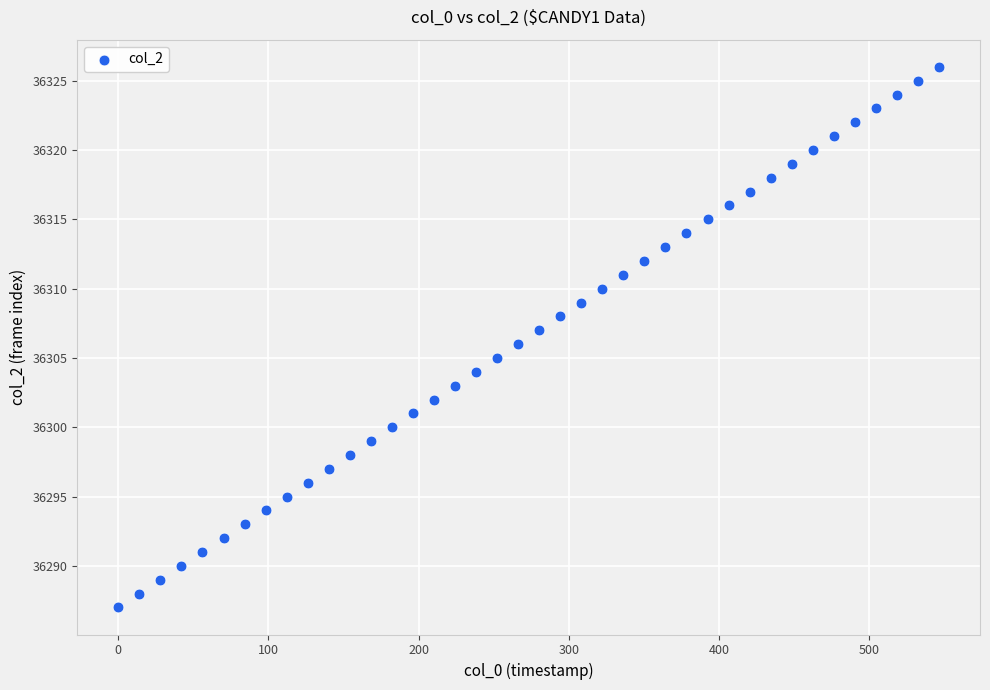

What is the range of Y values (max minus min)?

39